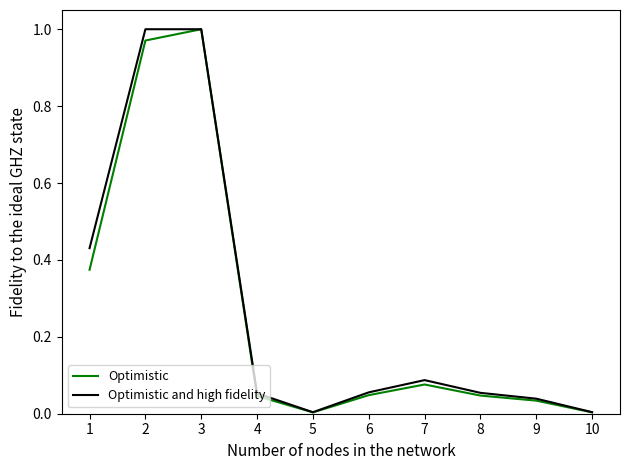

Between 5 and 6, which series saw the biggest shift?

Optimistic and high fidelity